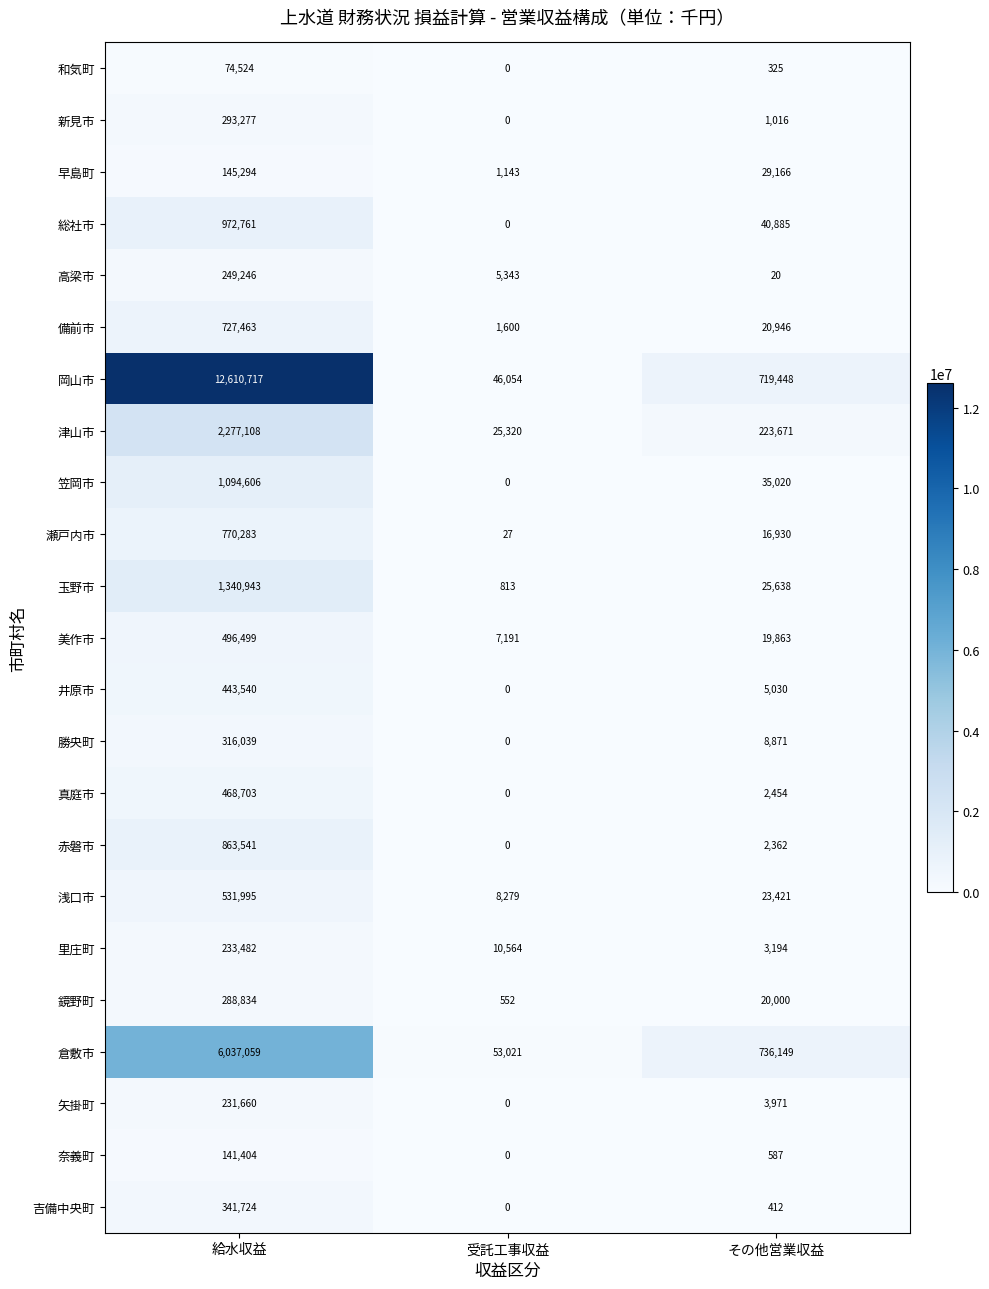

The 玉野市 series shows 2378215 at 給水収益. True or false?

False